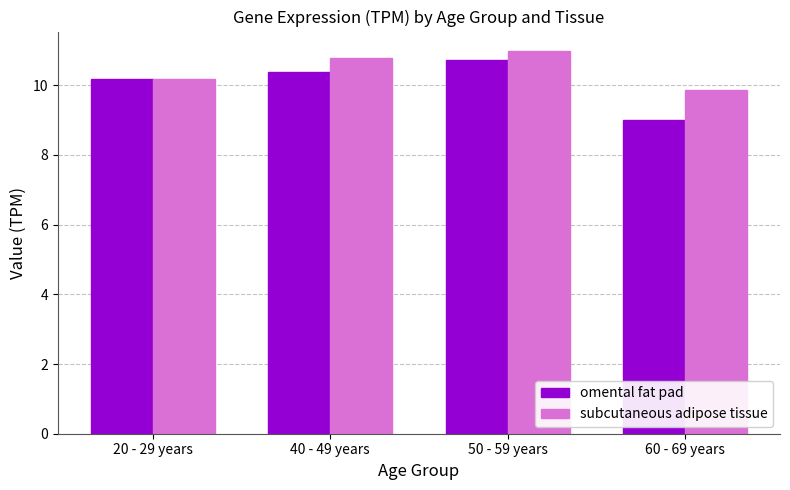

What is the difference between the second highest and minimum values in the subcutaneous adipose tissue series?

0.9